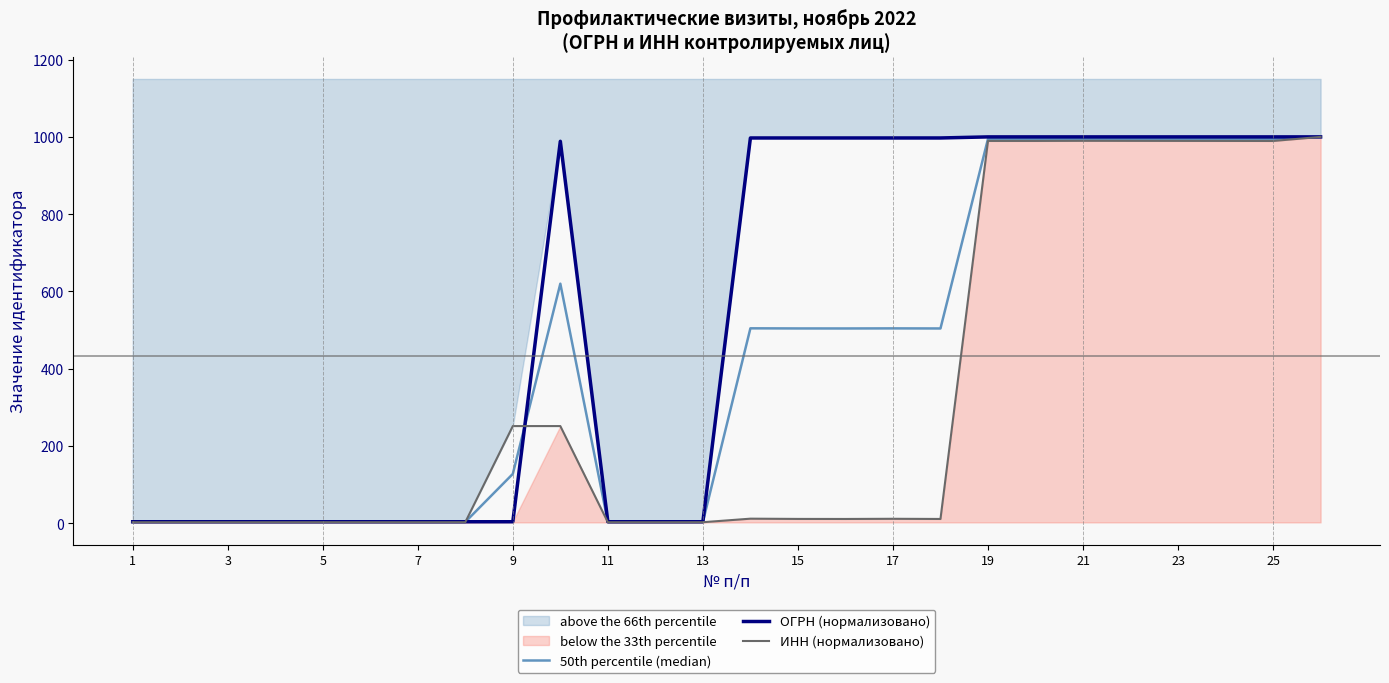

True or false: ИНН (нормализовано) has a value of 3.9 at 11.

False